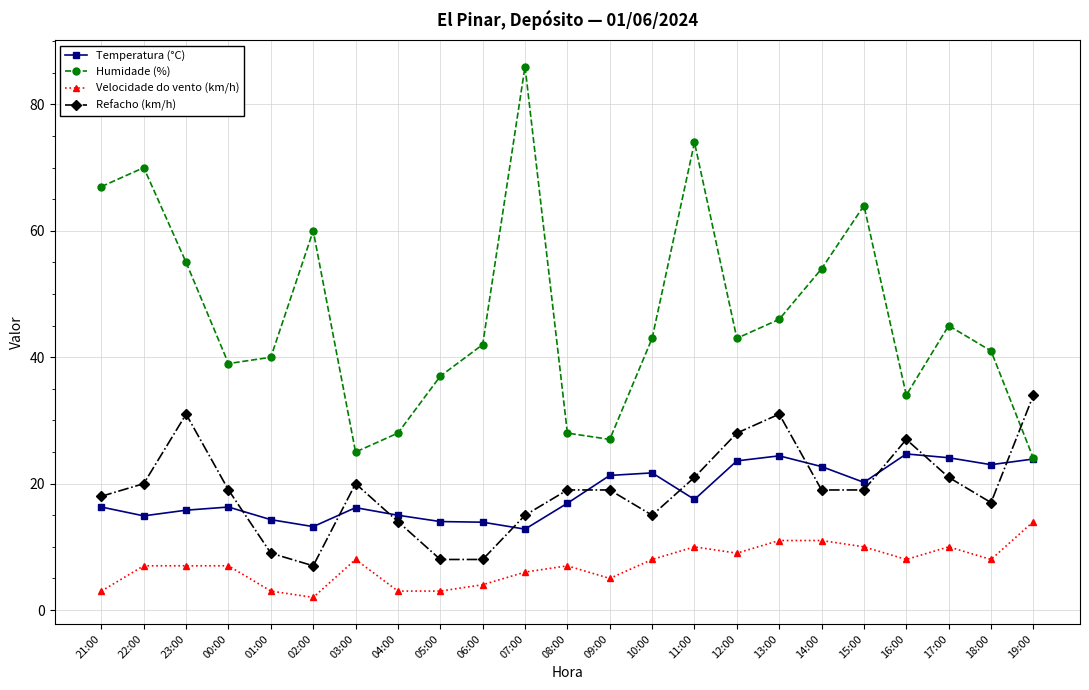

What is the lowest value of the Velocidade do vento (km/h) series?

2.0